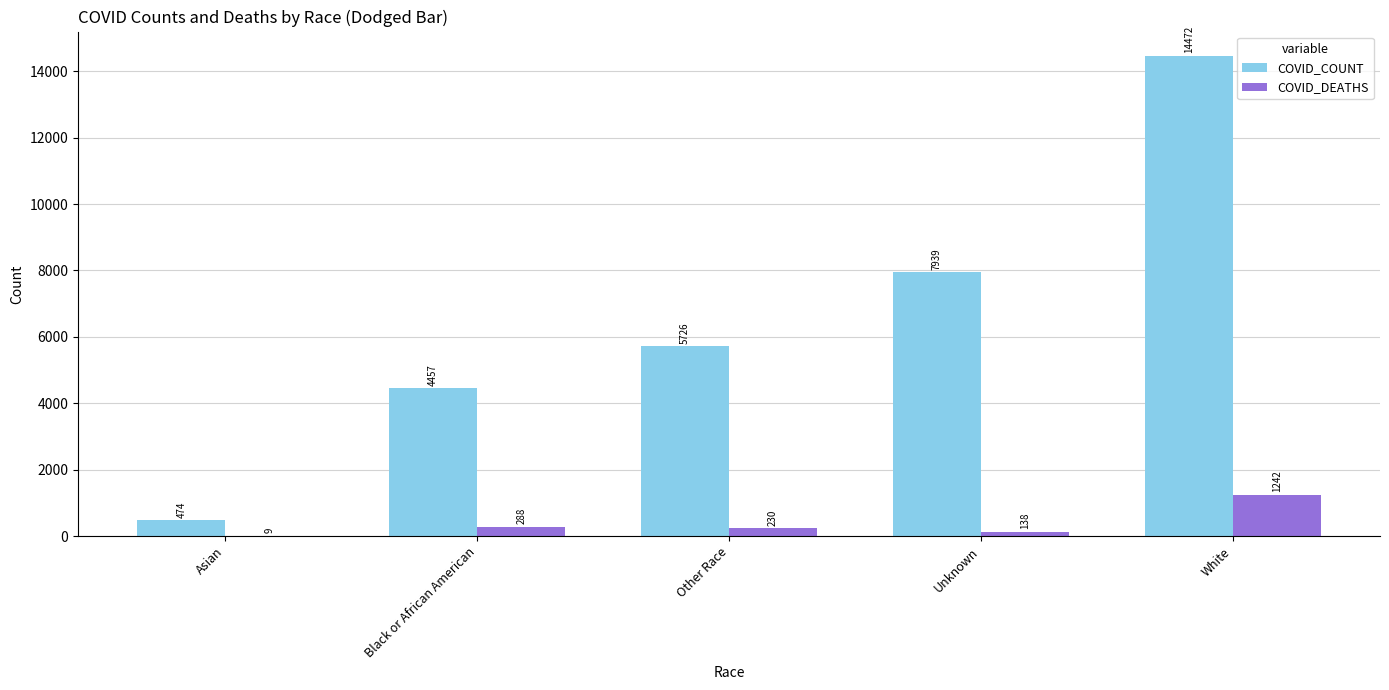

What is the spread (max minus min) of values at Asian?

465